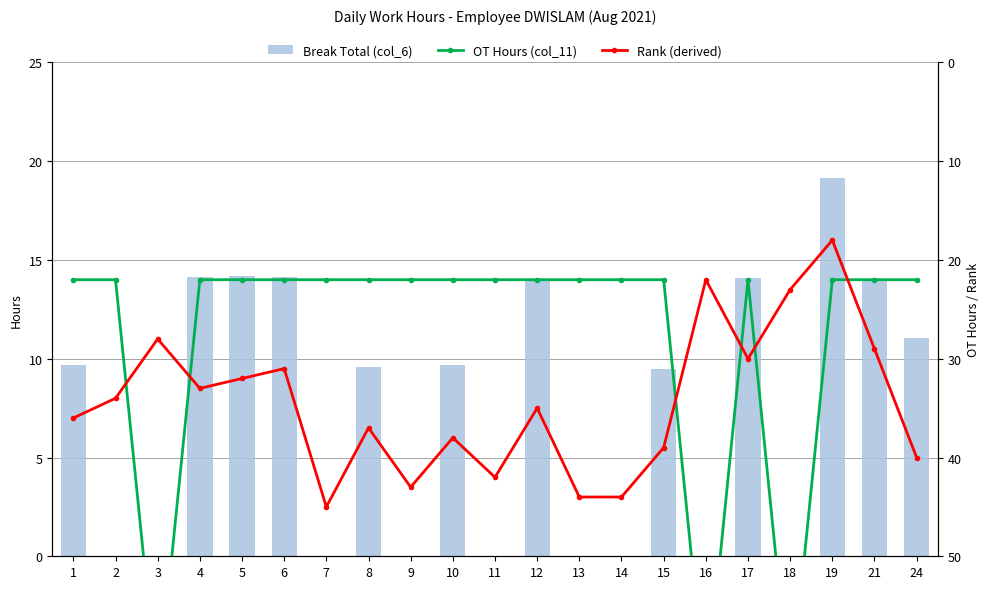

At 12, list the series in order from largest to smallest.

Rank (derived), OT Hours (col_11), Break Total (col_6)